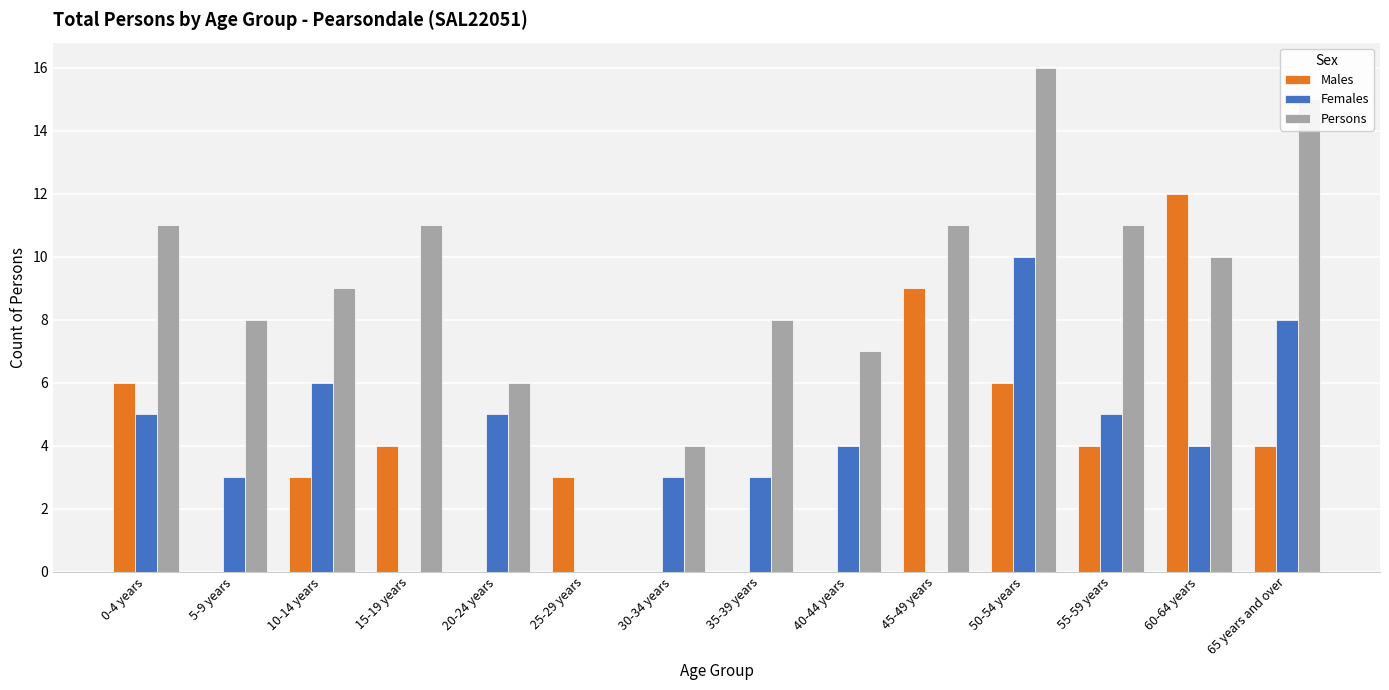

How many series are shown in this chart?

3